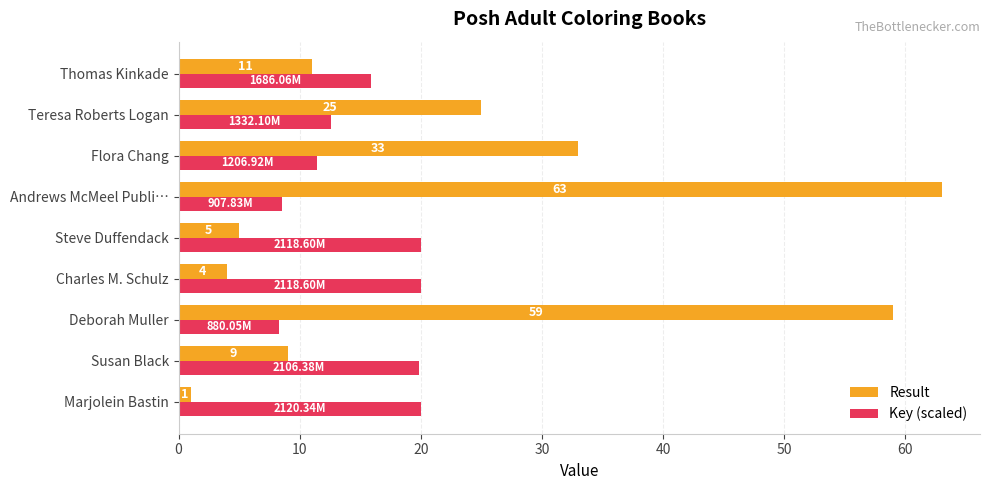

How many data points in Result are less than 11?

4